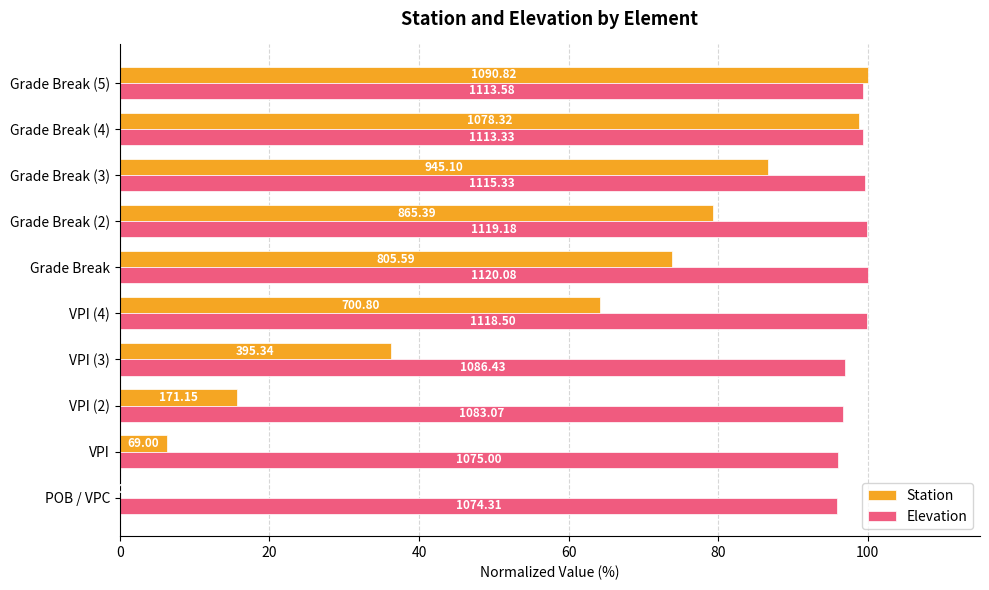

What are all the series names shown in the legend?

Station, Elevation